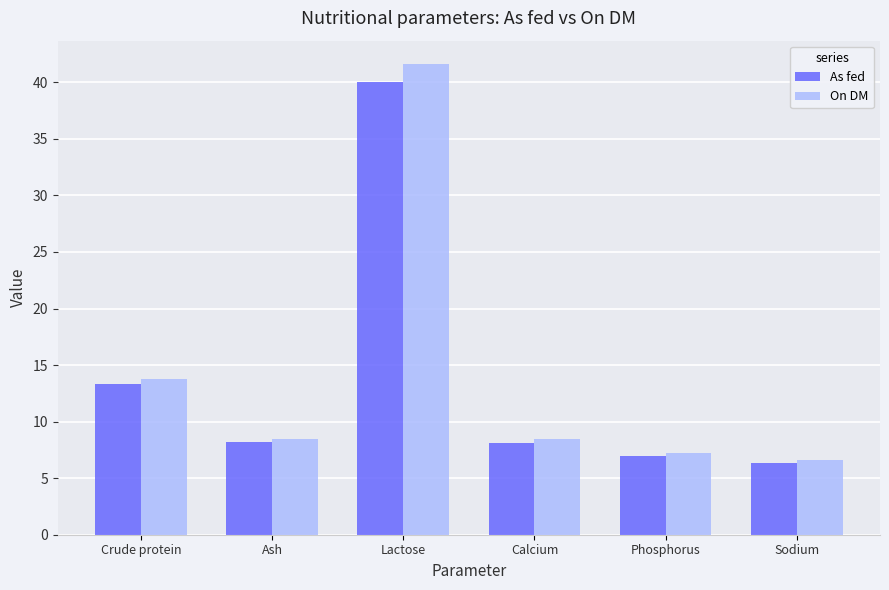

At which category is the sum across all series the highest?

Lactose